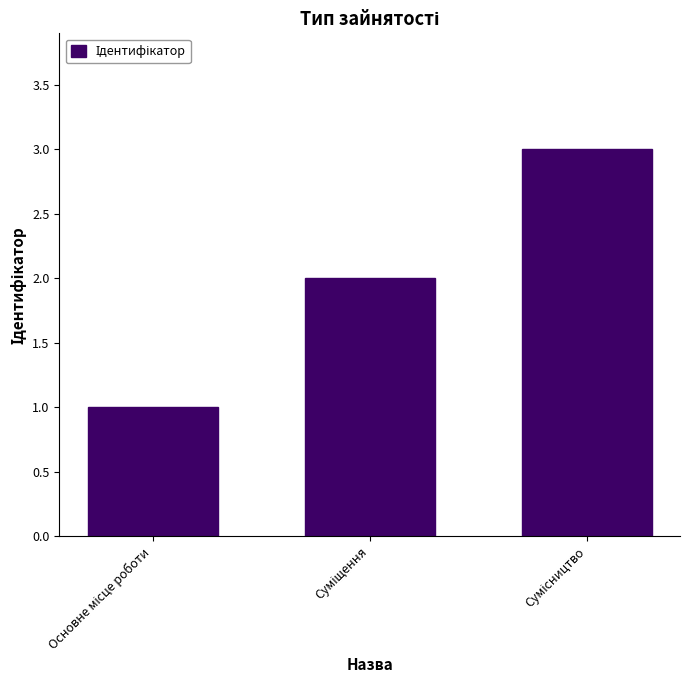

What is the sum of all values?

6